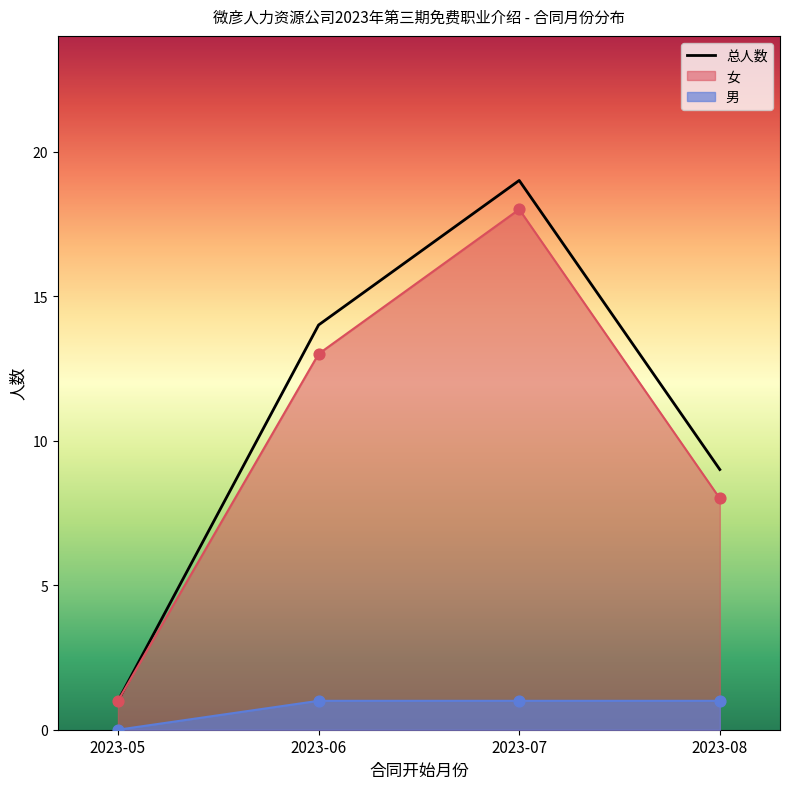

Approximately how many times larger is the value at 2023-07 compared to 2023-08?

2.1